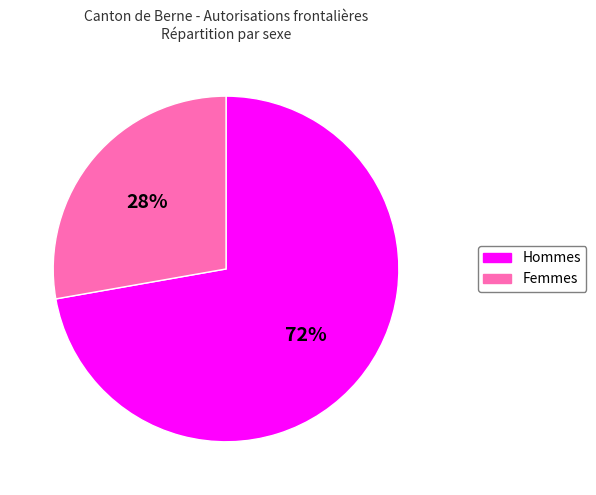

How many segments does this pie chart have?

2